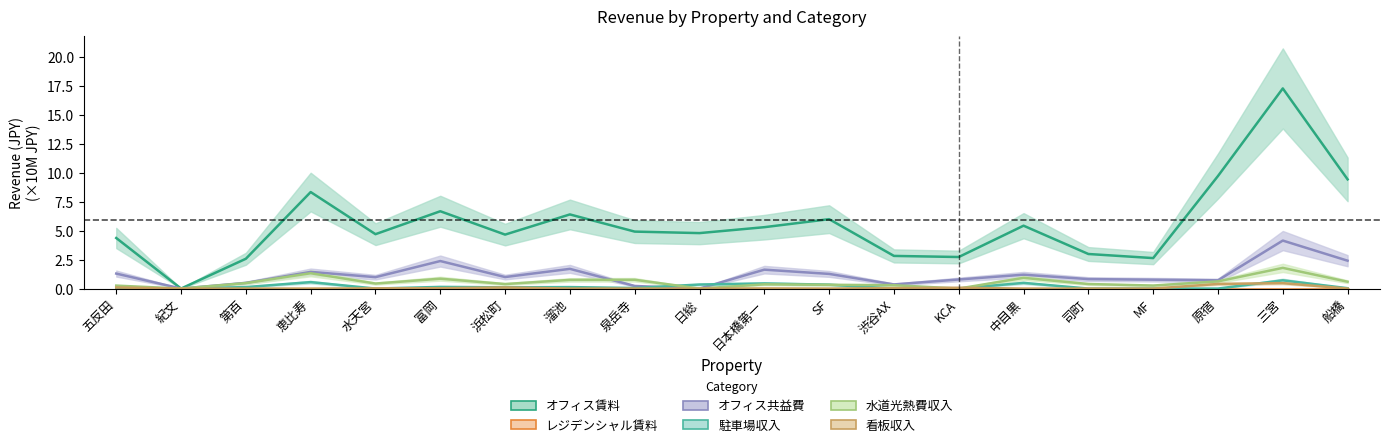

The 看板収入 series shows 0.0 at SF. True or false?

True